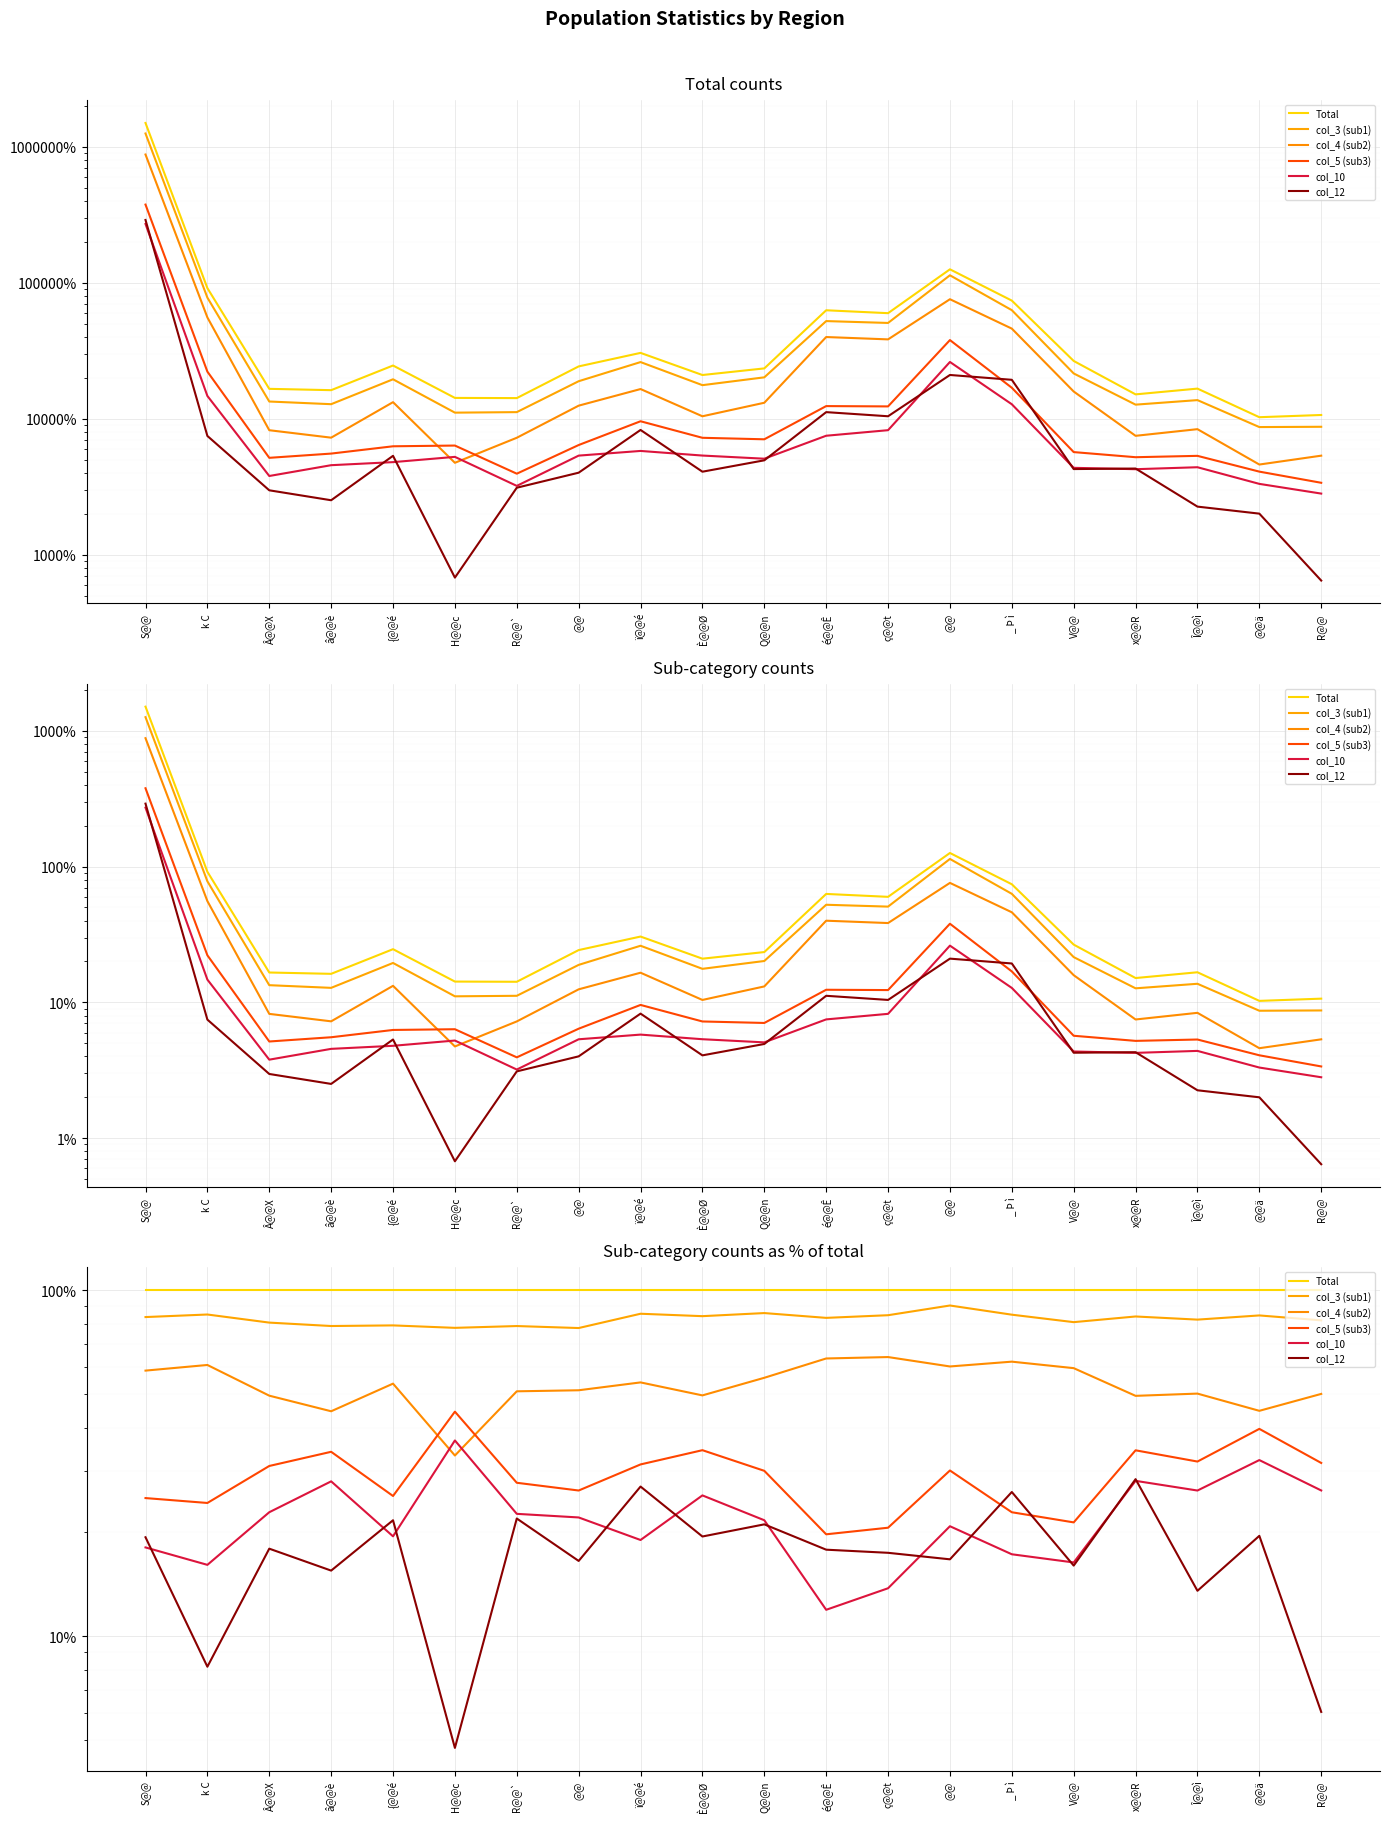

How many distinct data groups are displayed?

6